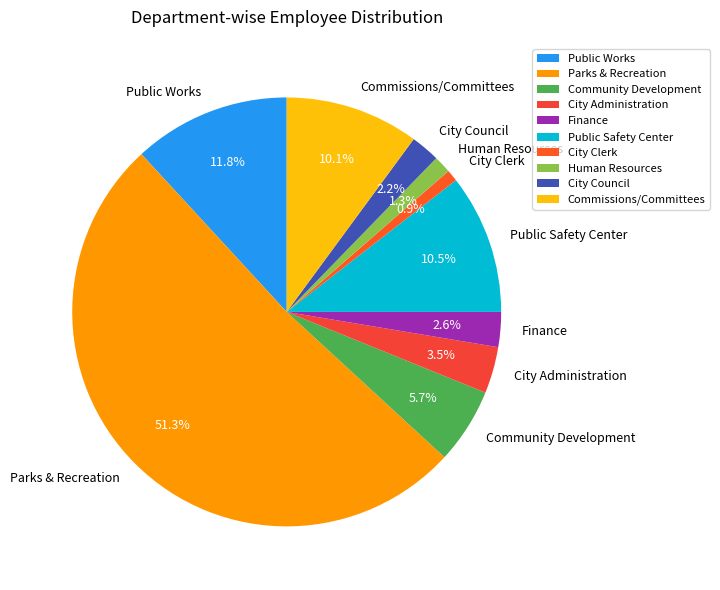

To the nearest percent, what percentage of the pie is Parks & Recreation?

51%